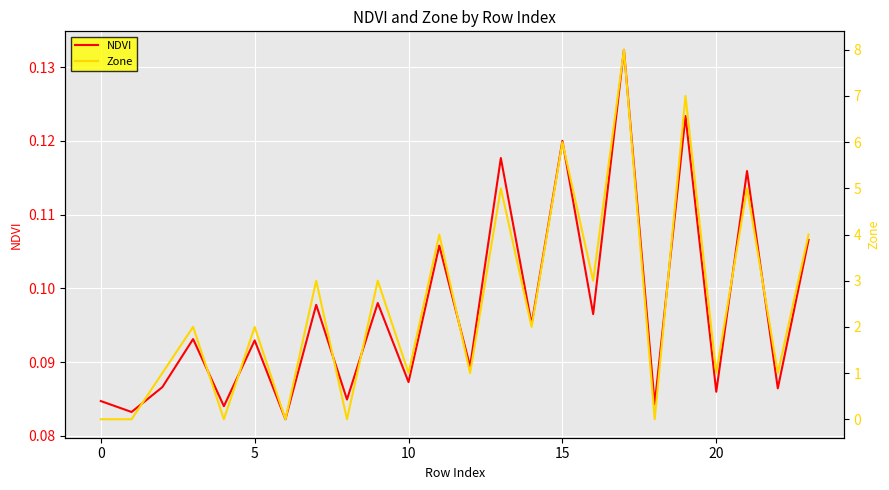

What is the label of the 8th point from the right?

16